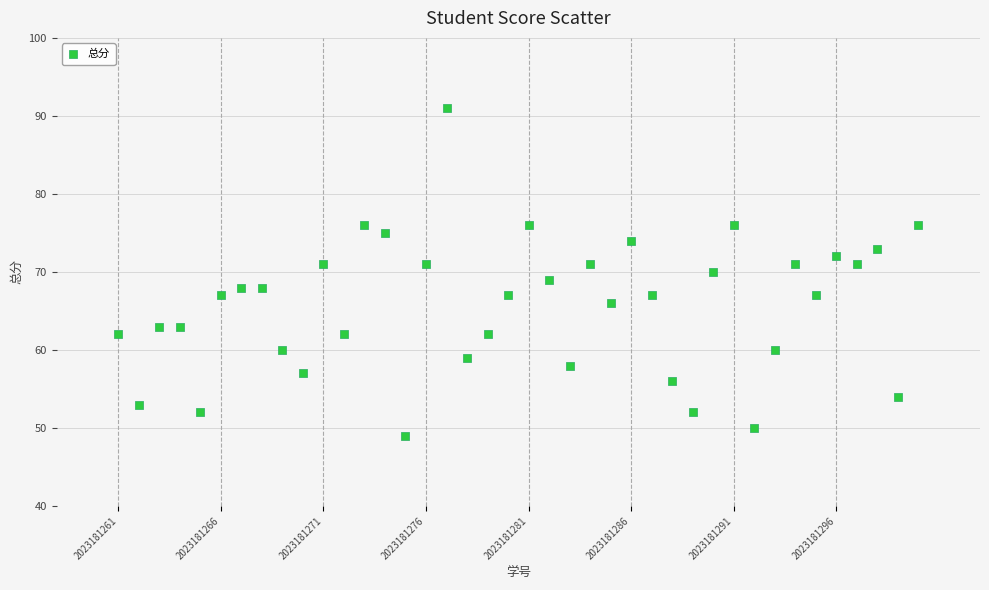

What is the range of Y values (max minus min)?

42